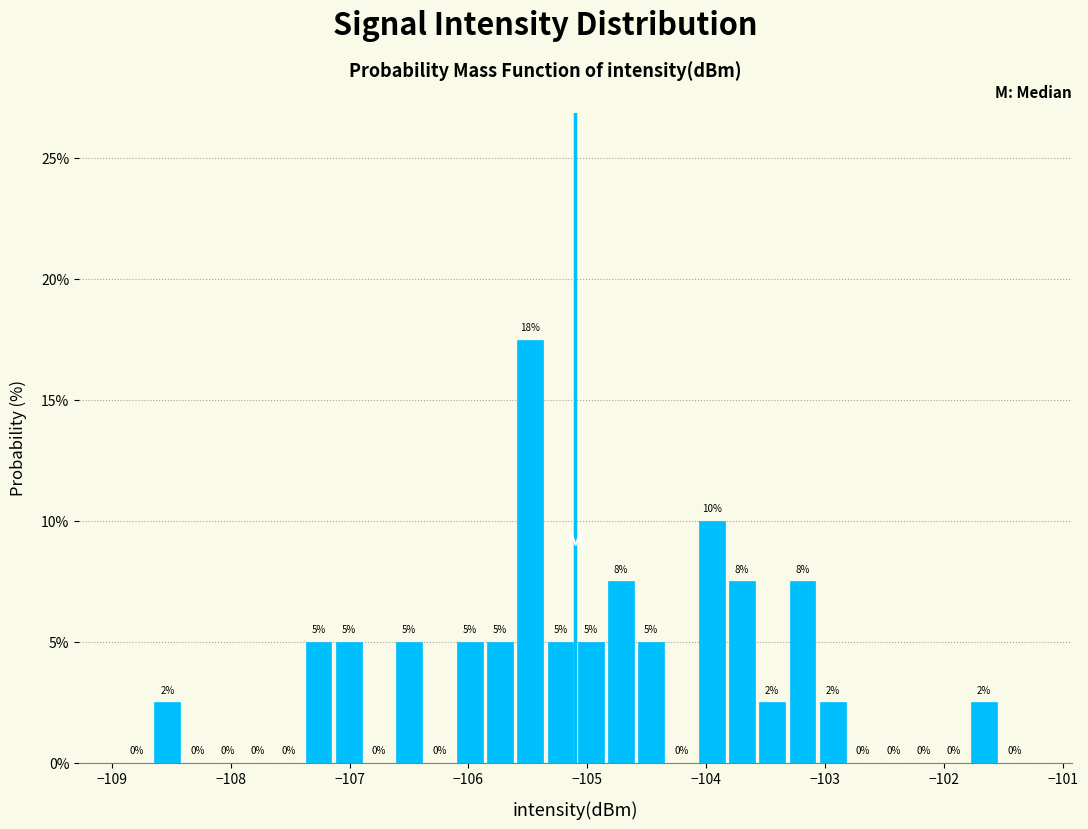

Around what value on the x-axis is the tallest bar? Give the approximate position of its centre, as read against the axis.

-105.5